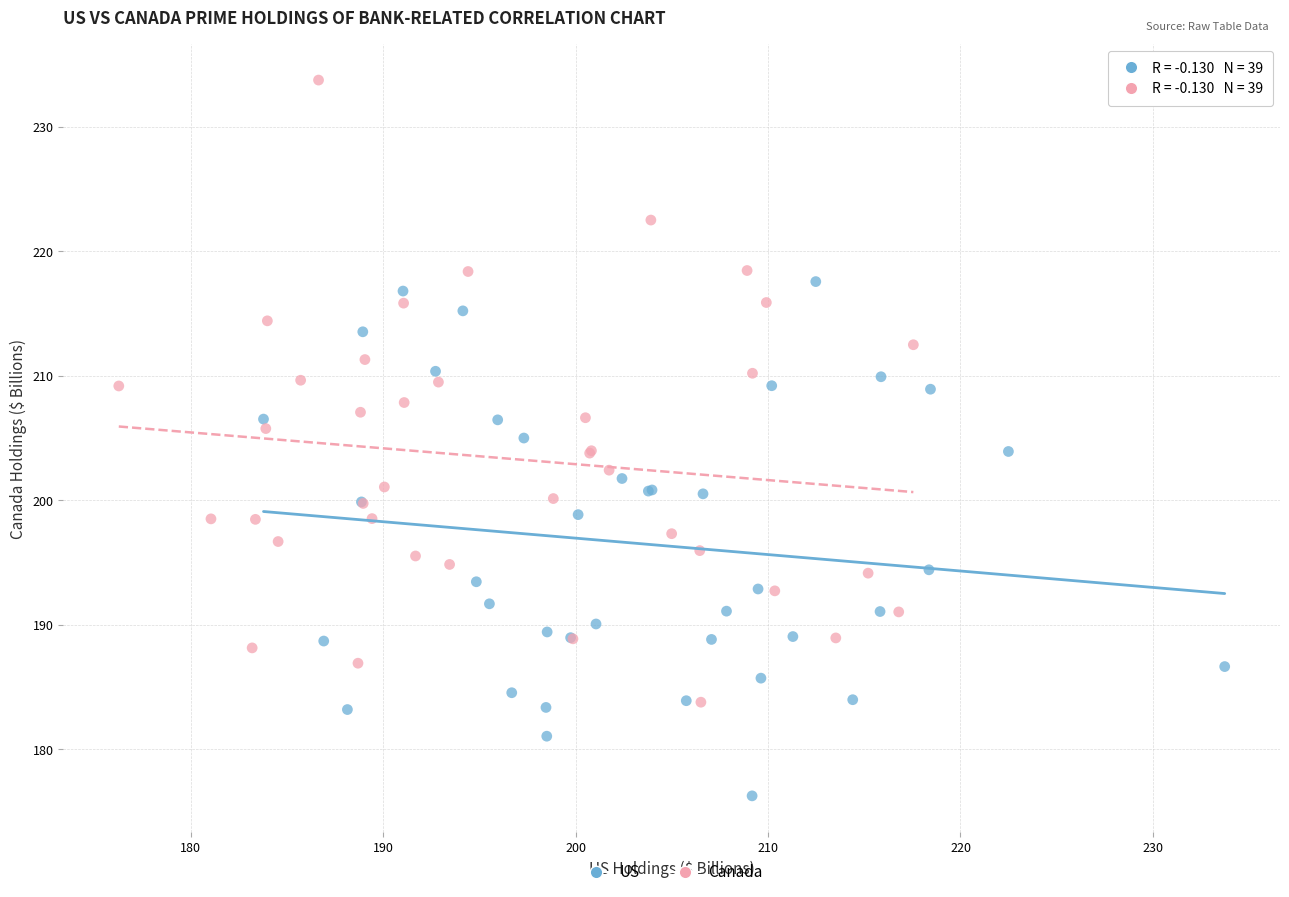

Which series contains the highest Y value?

Canada